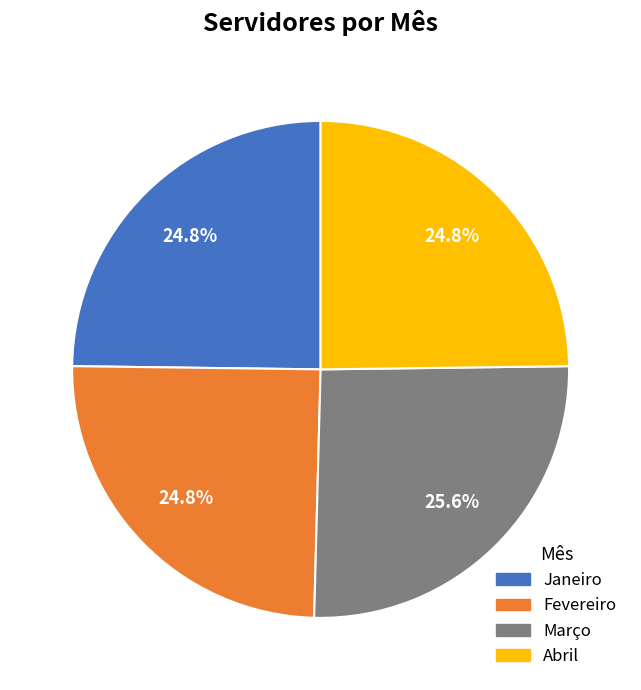

True or false: Abril accounts for 30% of the total.

False